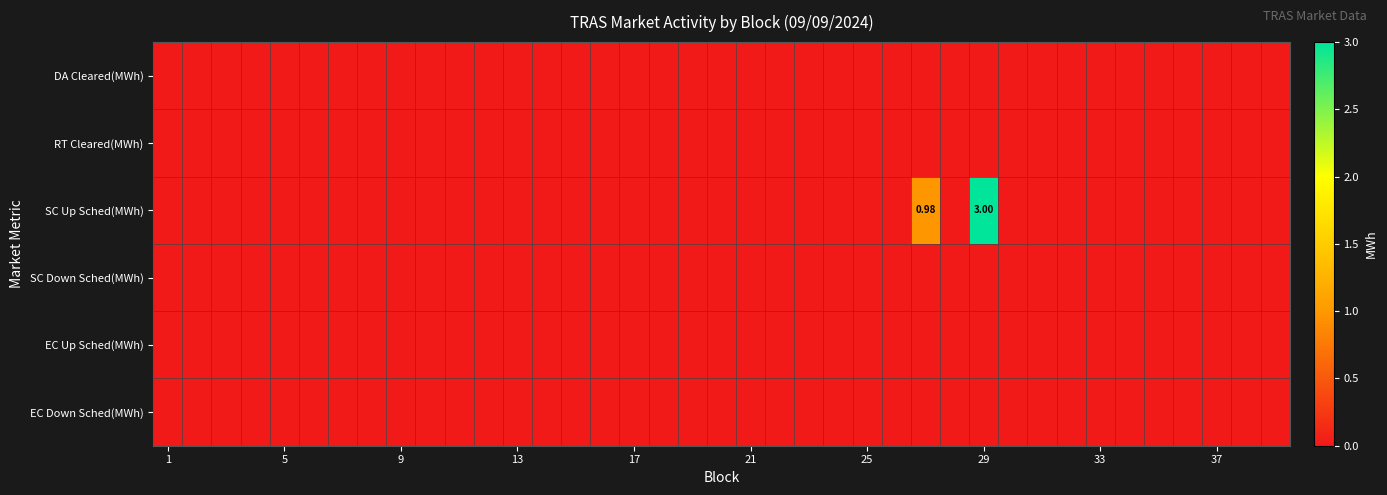

How many positive values does the SC Up Sched(MWh) series have?

2